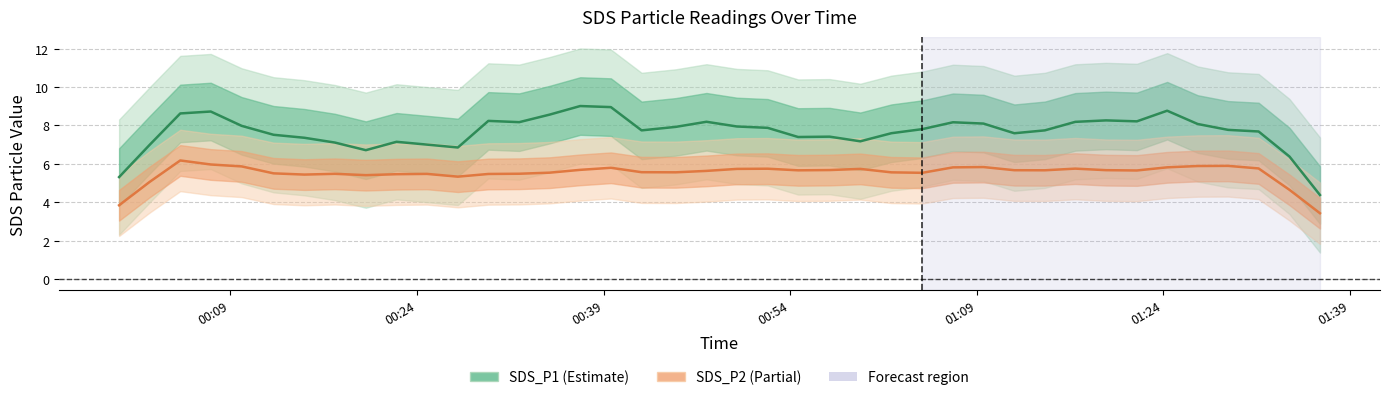

How many lines are shown in the chart?

2